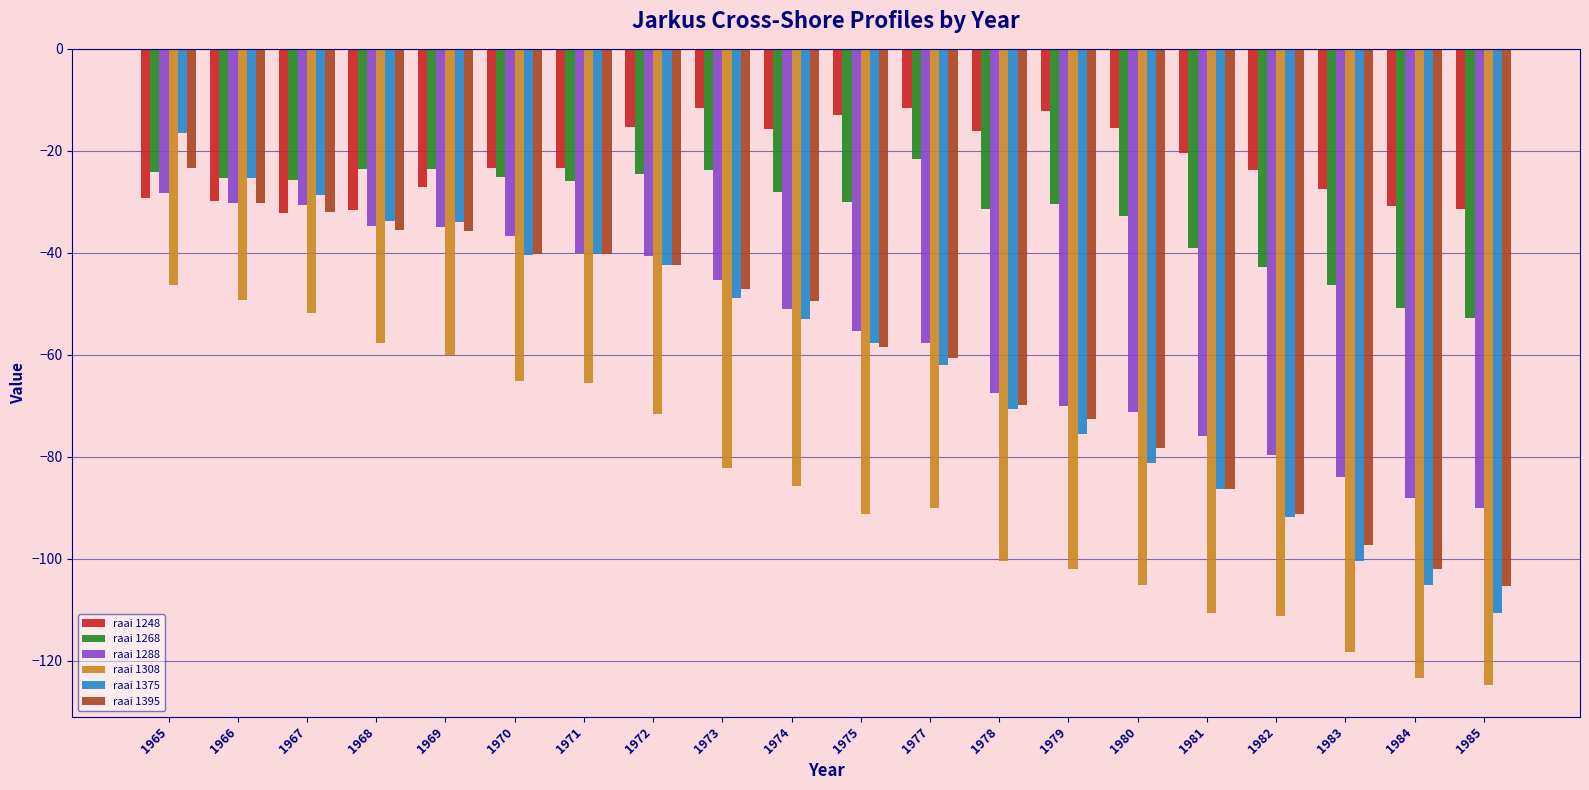

How many bars are there in total?

120